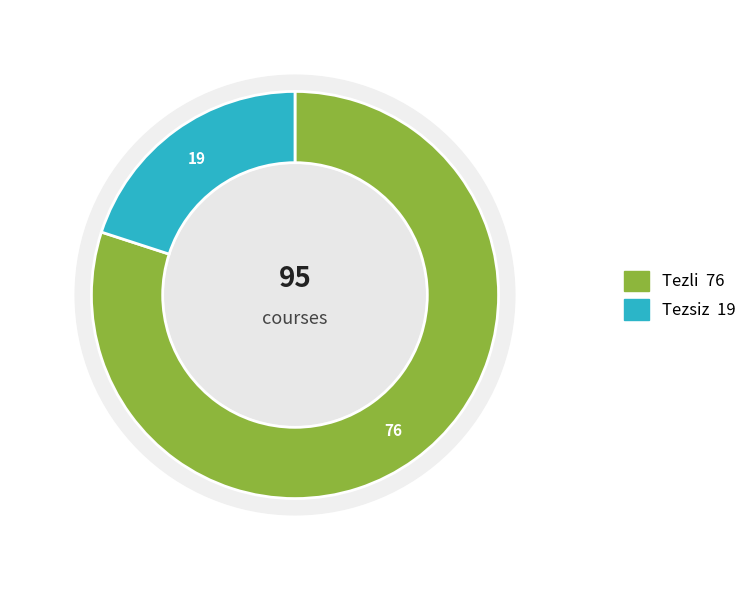

How many slices are in this pie chart?

2